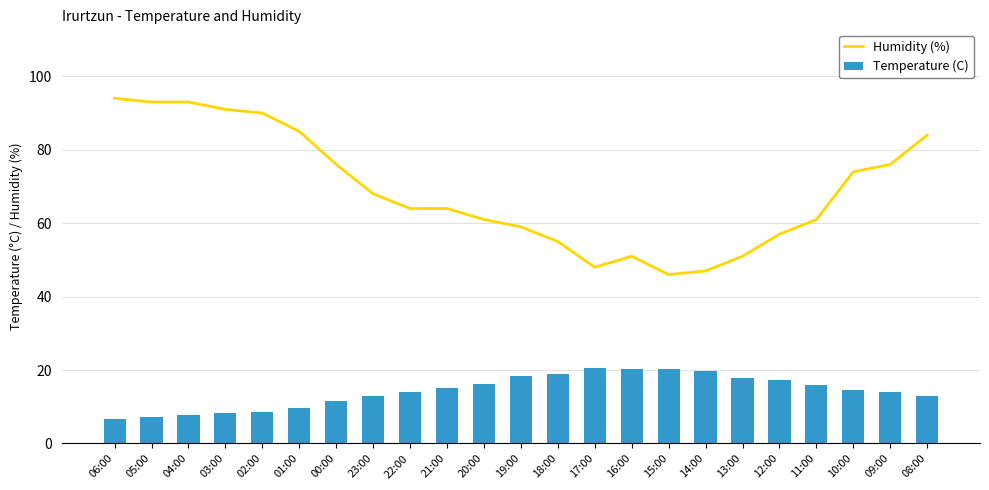

Which series changed the most between 21:00 and 14:00?

Humidity (%)